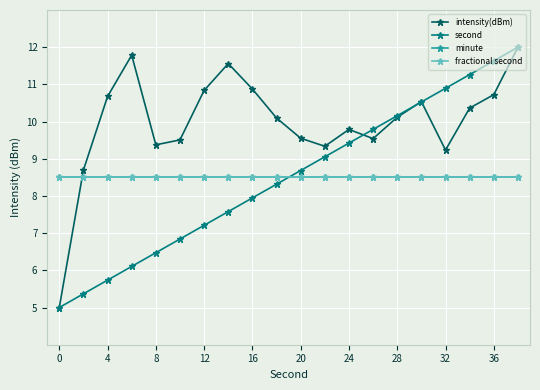

Does the chart have visible grid lines?

Yes